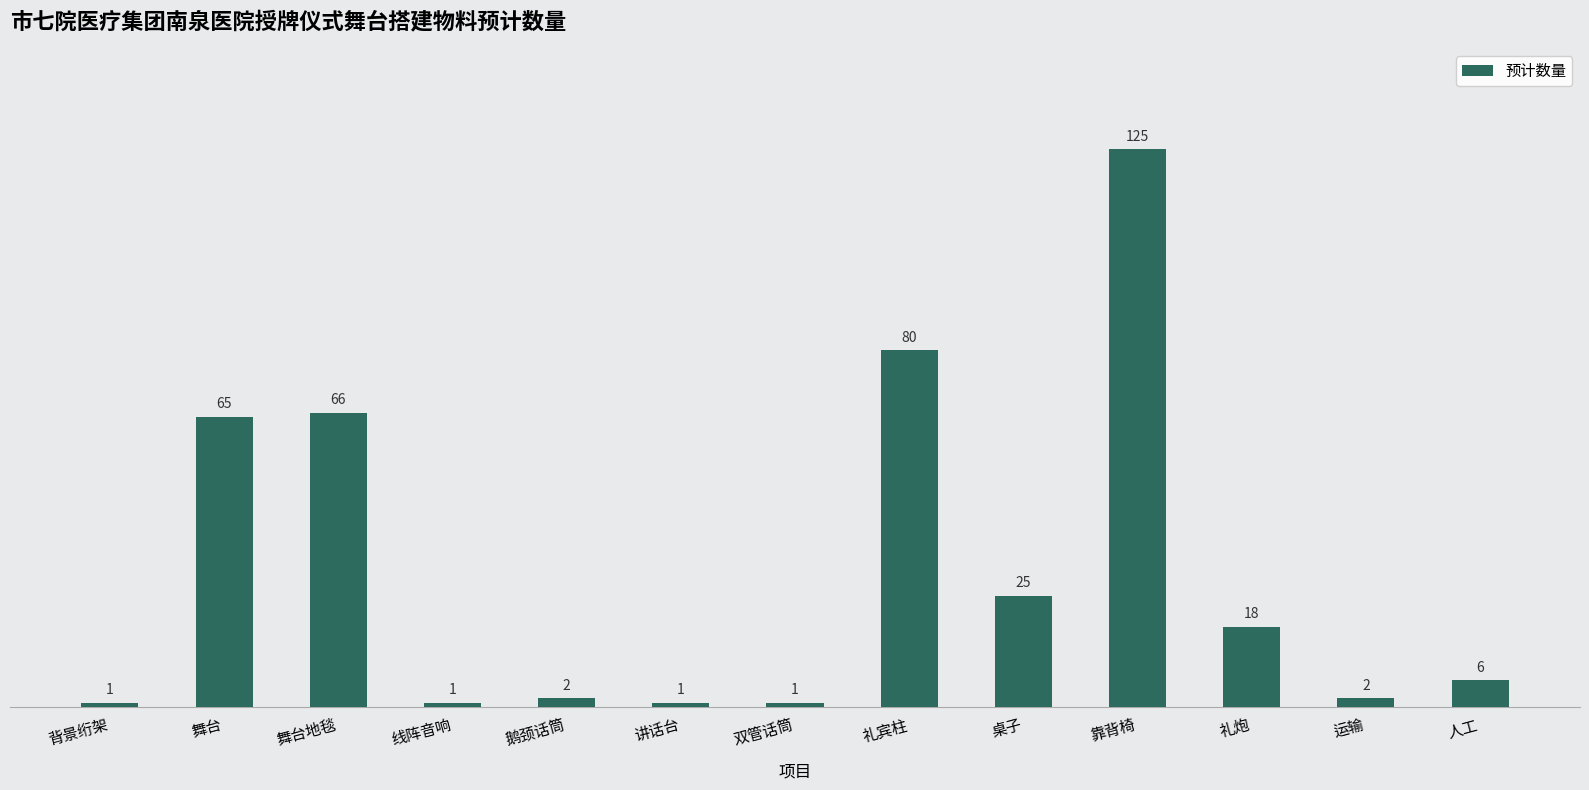

Are the bars grouped side by side (vs. stacked)?

No